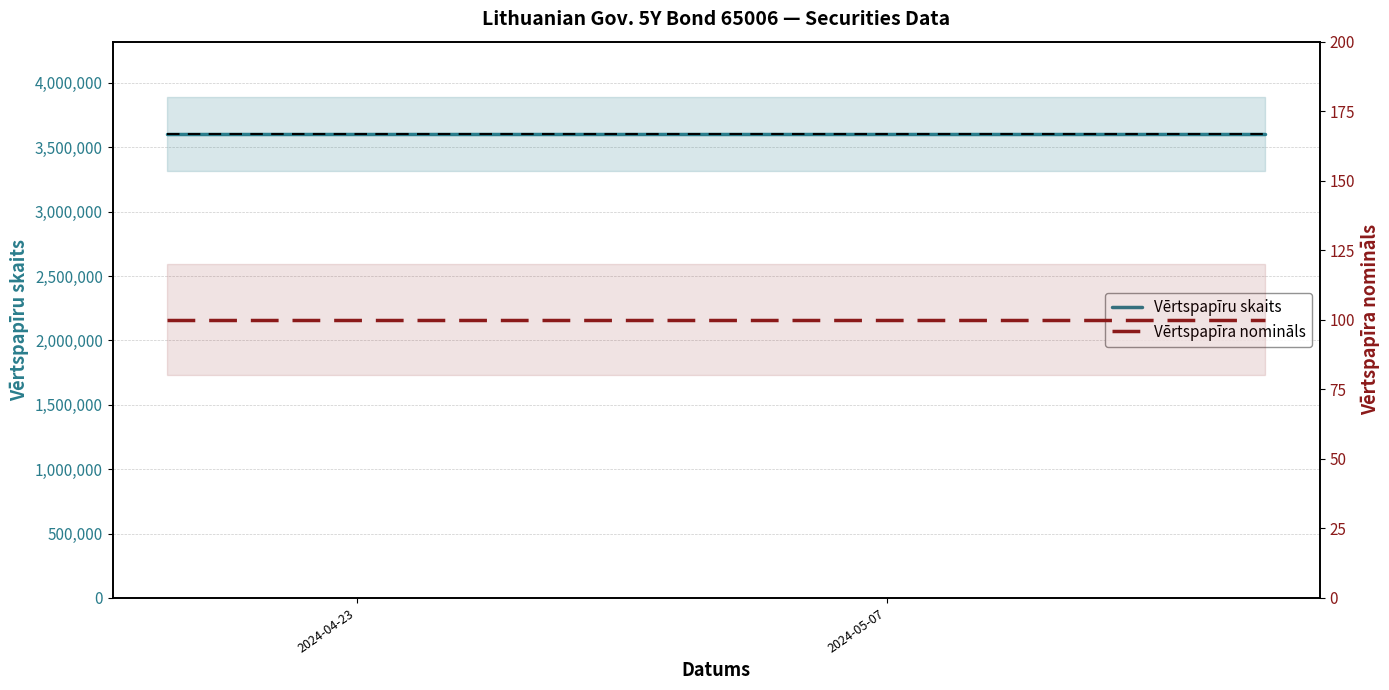

The value of Vērtspapīru skaits at 6 is 843422. True or false?

False